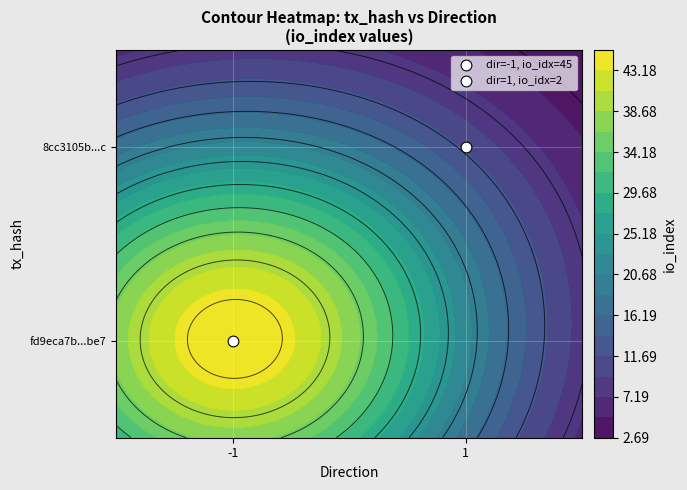

What is the highest value of the 8cc3105b6c8cbc95751f36679dc9ce3cd1bfb2c series?

2